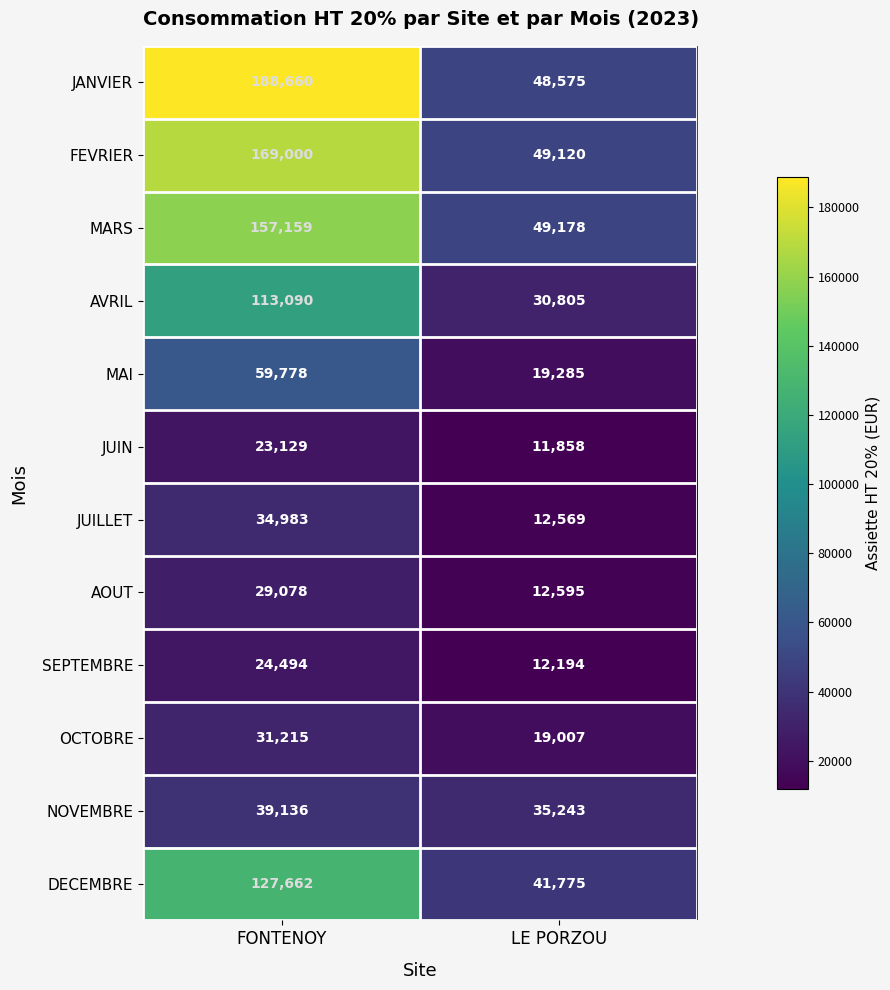

What is the total value across all series at LE PORZOU?

342204